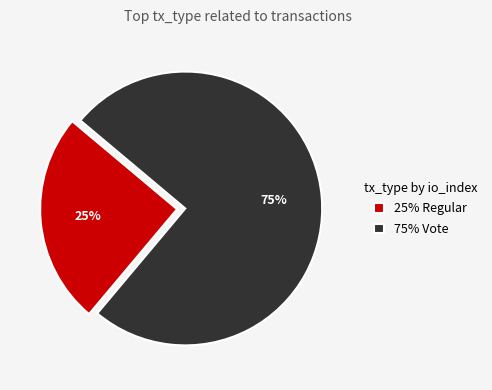

How many slices are in this pie chart?

2